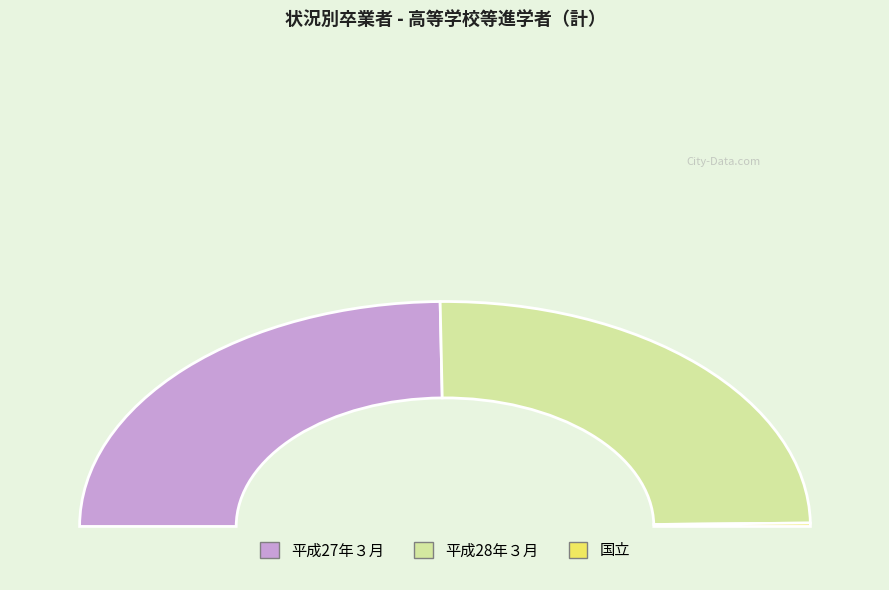

Is there a majority slice in this chart?

No